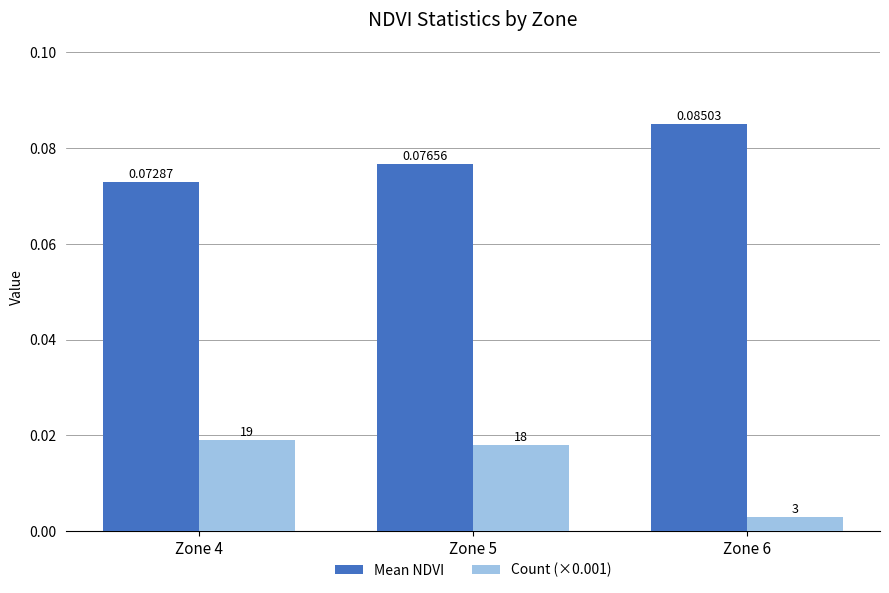

Between Zone 4 and Zone 6, which series saw the biggest shift?

Count (×0.001)